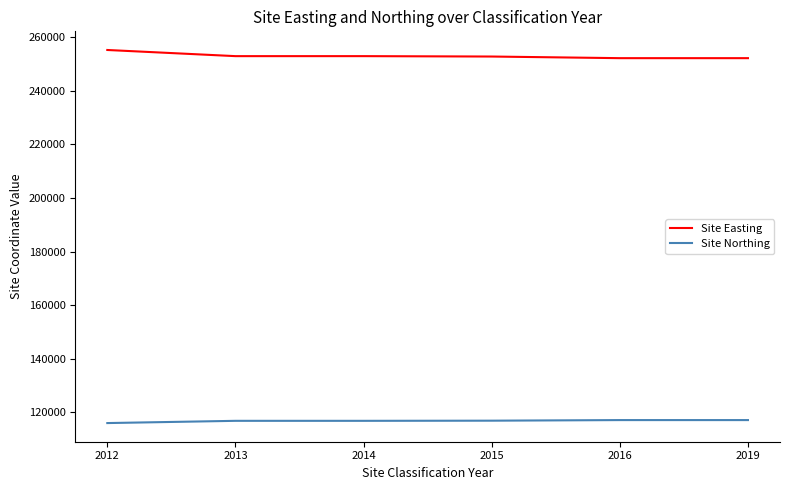

What is the greatest value displayed?

255254.0